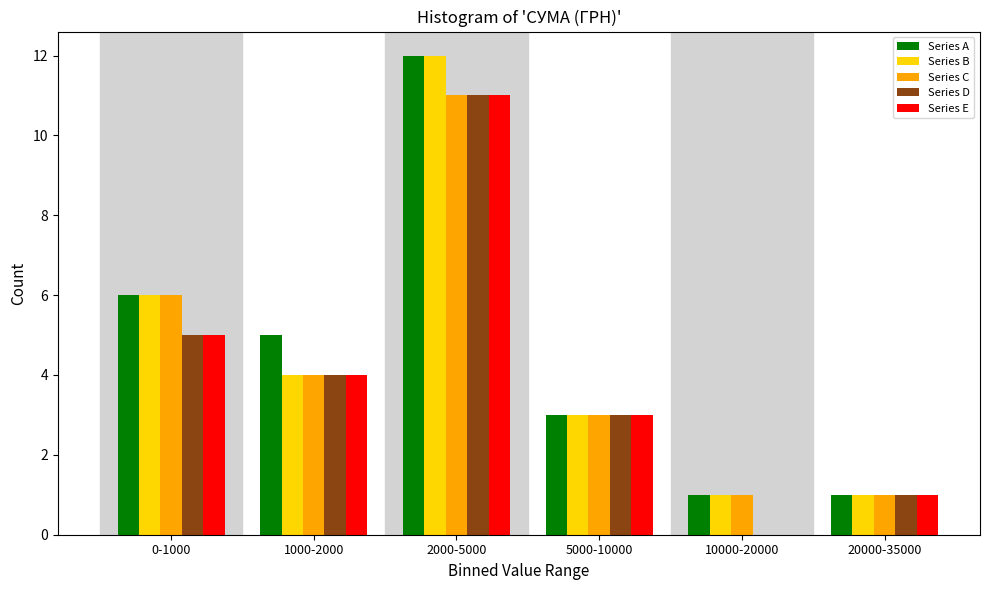

Reading left to right, what are all the values shown in this chart?

Series A: 0-1000=6	1000-2000=5	2000-5000=12	5000-10000=3	10000-20000=1	20000-35000=1
Series B: 0-1000=6	1000-2000=4	2000-5000=12	5000-10000=3	10000-20000=1	20000-35000=1
Series C: 0-1000=6	1000-2000=4	2000-5000=11	5000-10000=3	10000-20000=1	20000-35000=1
Series D: 0-1000=5	1000-2000=4	2000-5000=11	5000-10000=3	10000-20000=0	20000-35000=1
Series E: 0-1000=5	1000-2000=4	2000-5000=11	5000-10000=3	10000-20000=0	20000-35000=1